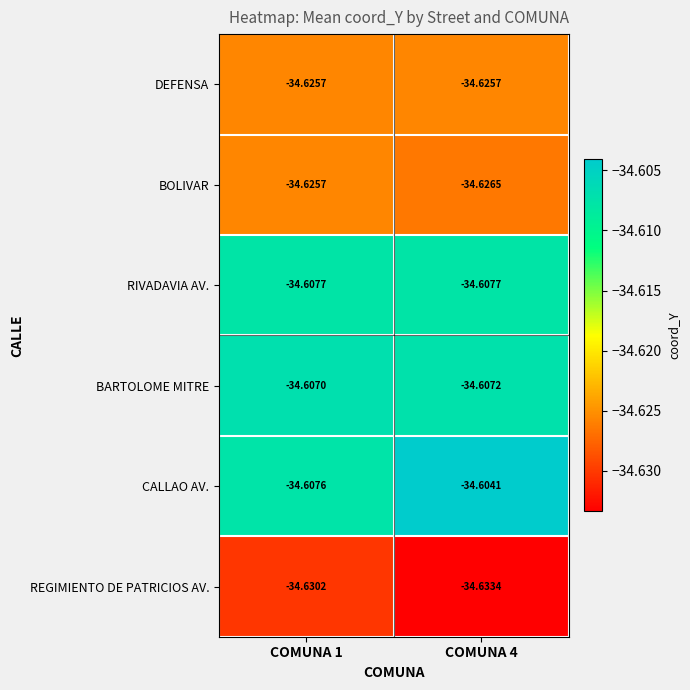

Which series has the largest total across all categories?

CALLAO AV.